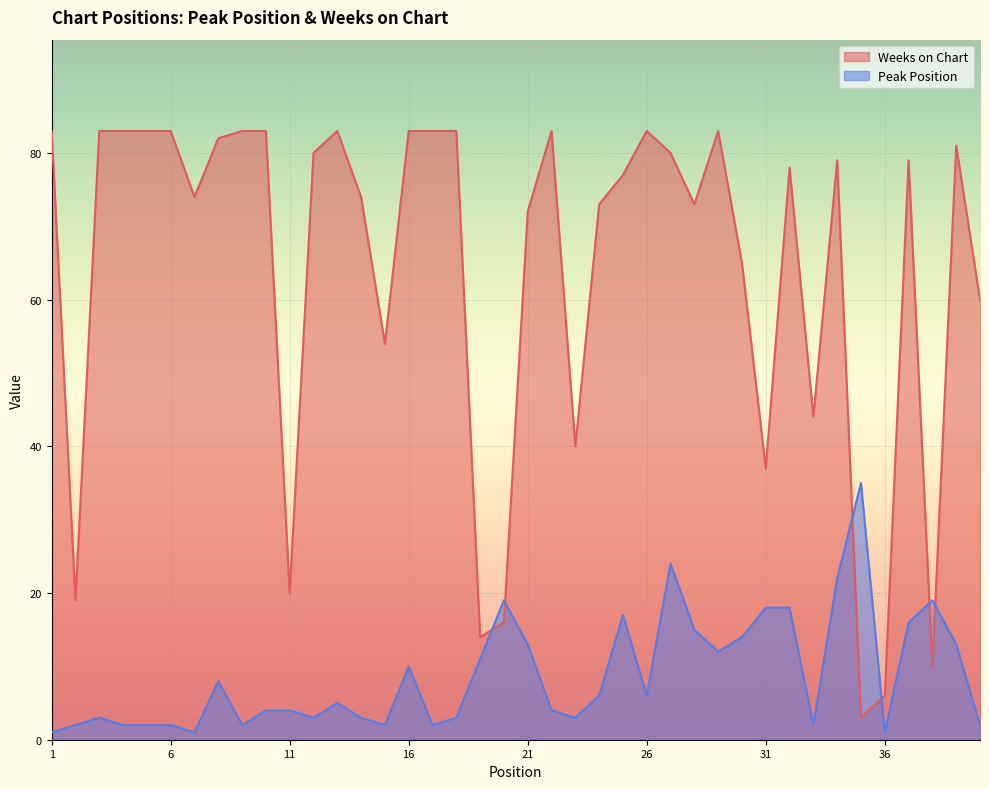

What are all the series names shown in the legend?

Peak Position, Weeks on Chart